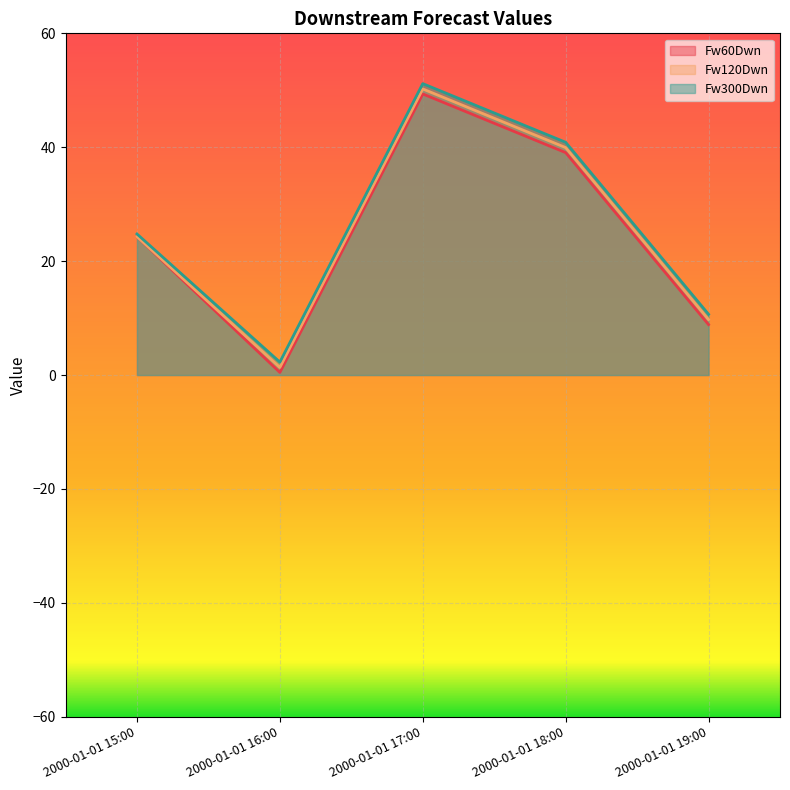

What position from the right is 2000-01-01 17:00?

3